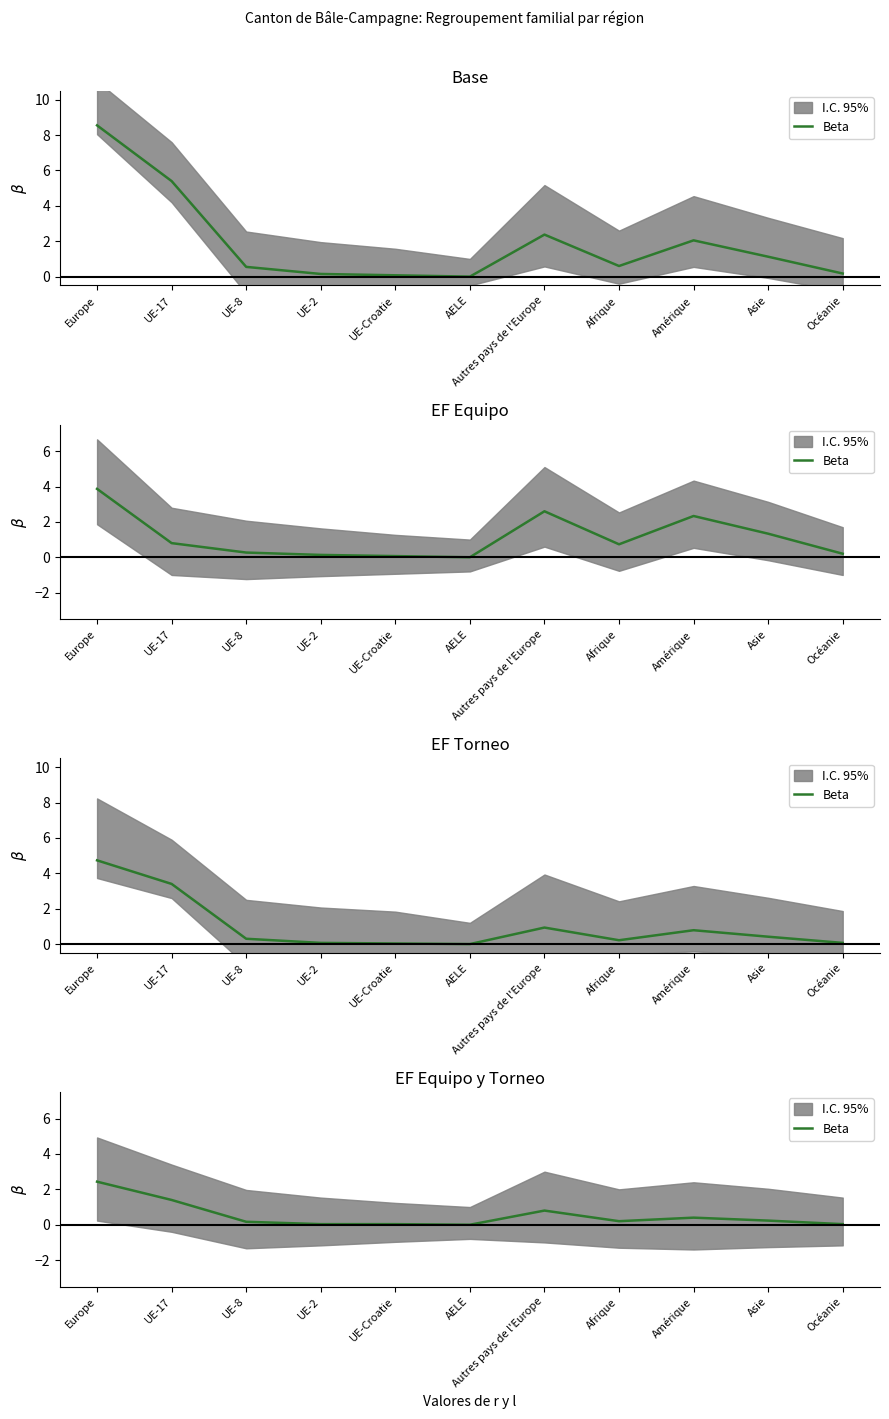

Reading left to right, extract all data points from this chart.

2.4	1.4	0.2	0.0	0.0	0.0	0.8	0.2	0.4	0.2	0.0